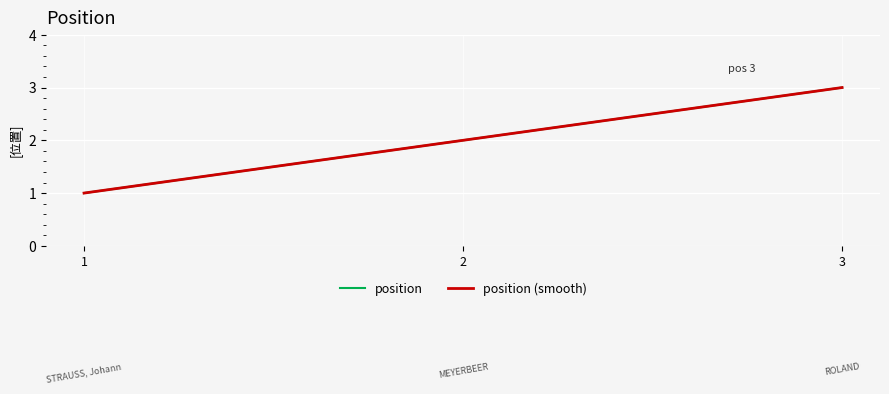

Which category has the highest value in the position series?

3